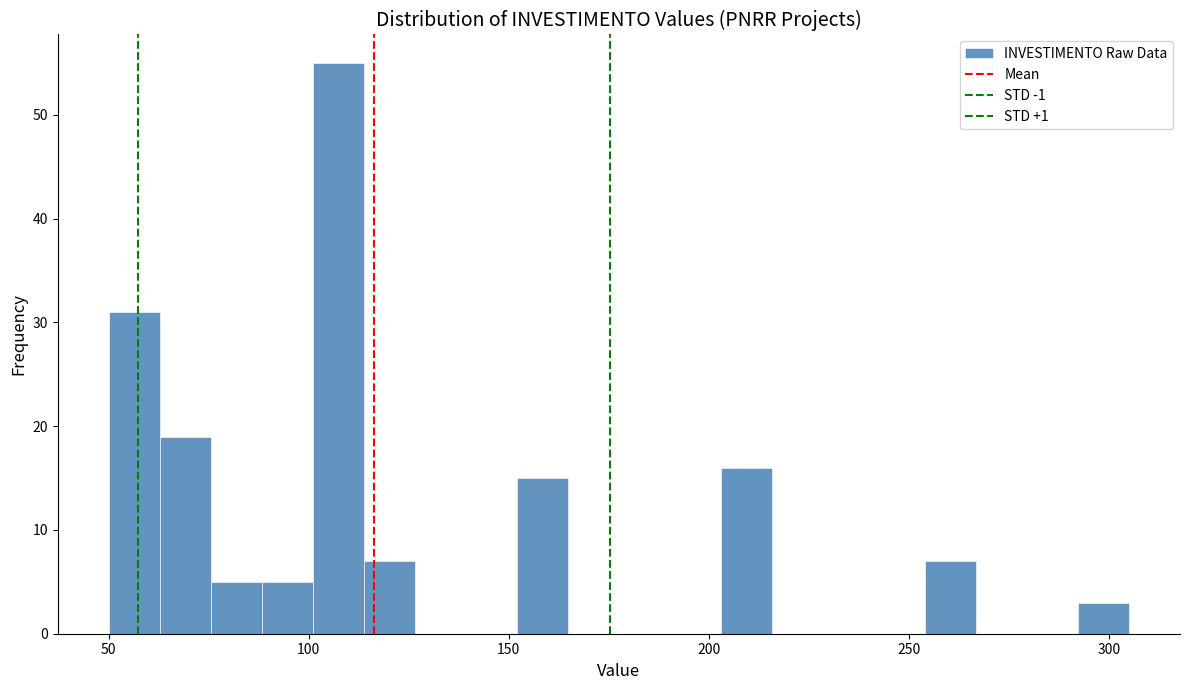

Around what value on the x-axis is the tallest bar? Give the approximate position of its centre, as read against the axis.

105